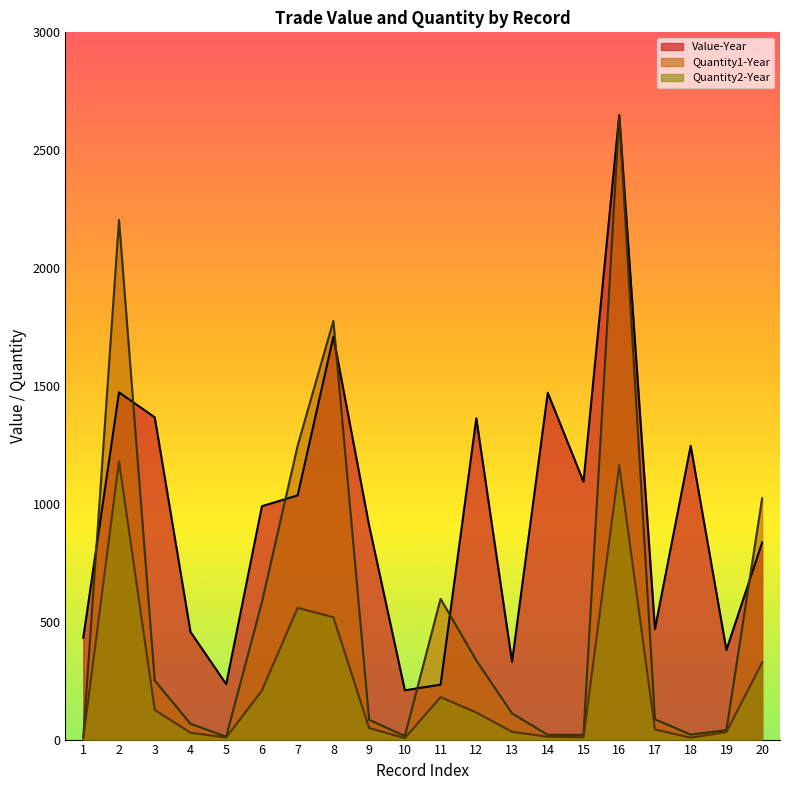

What is the sum of the Value-Year values at 7 and 20?

1872